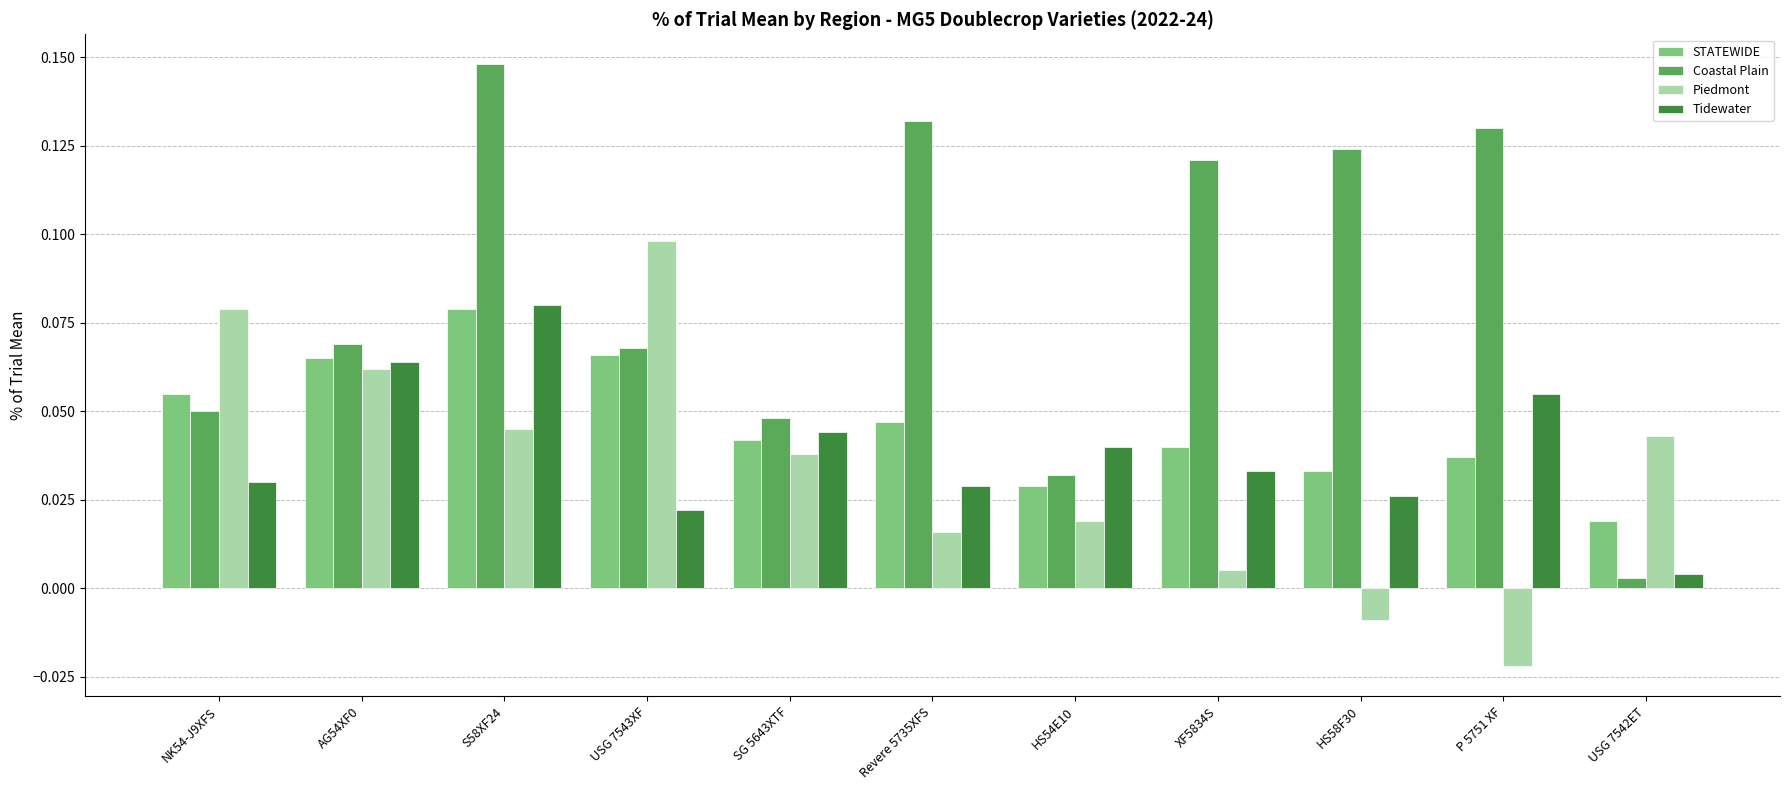

What is the sum of all Coastal Plain values?

0.9